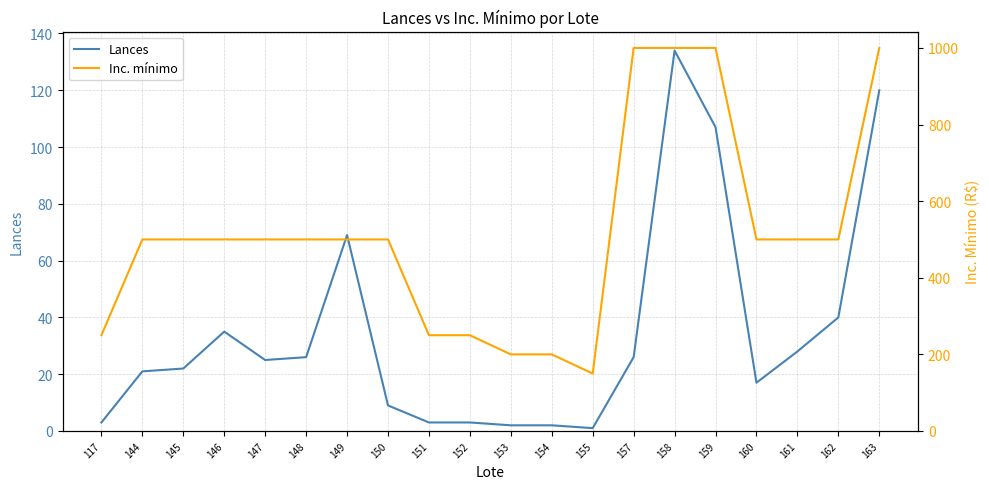

At which label does Inc. mínimo reach its minimum?

155